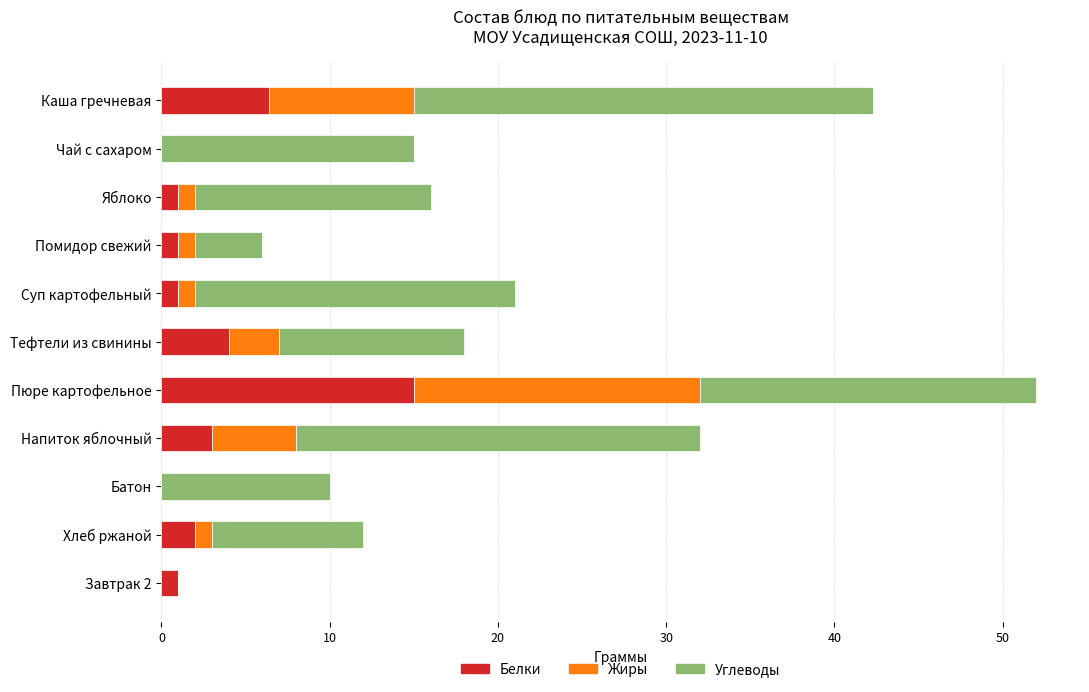

Where is Белки nearest to the value 7?

Каша гречневая